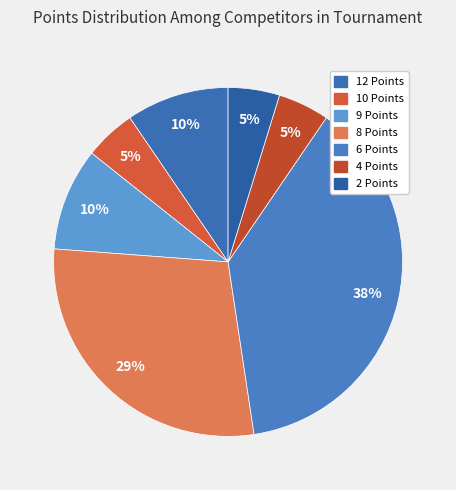

Is 10 Points the majority of the pie?

No